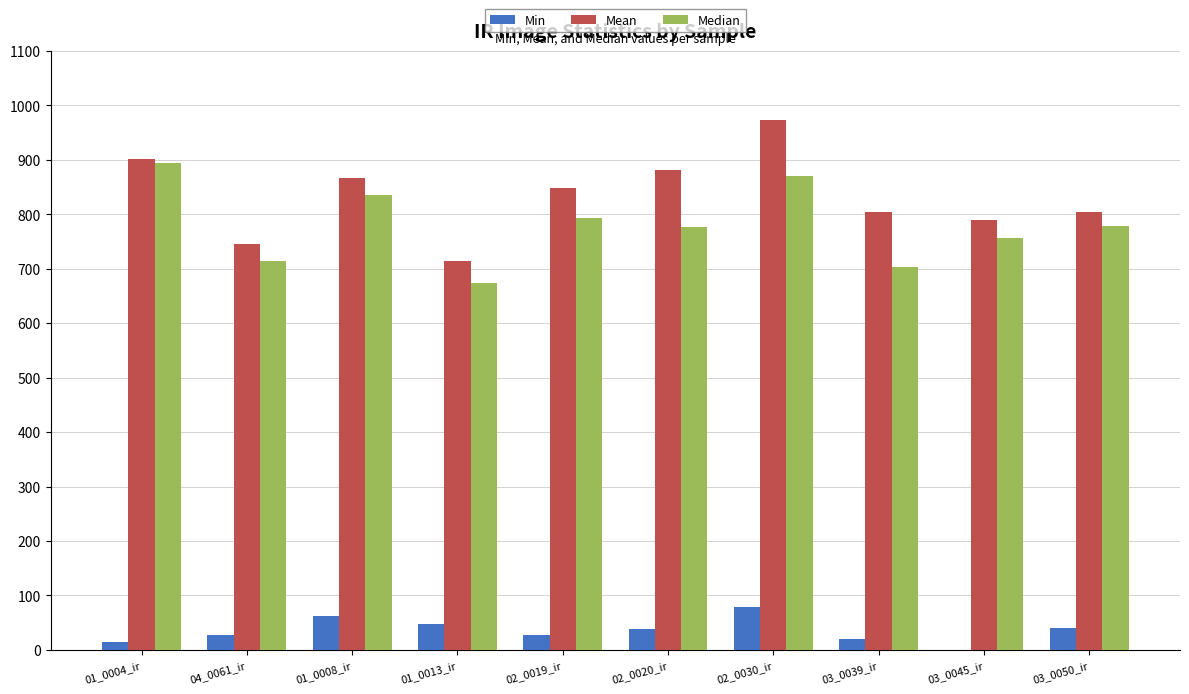

What value does the Min series have at 02_0019_ir?

27.0